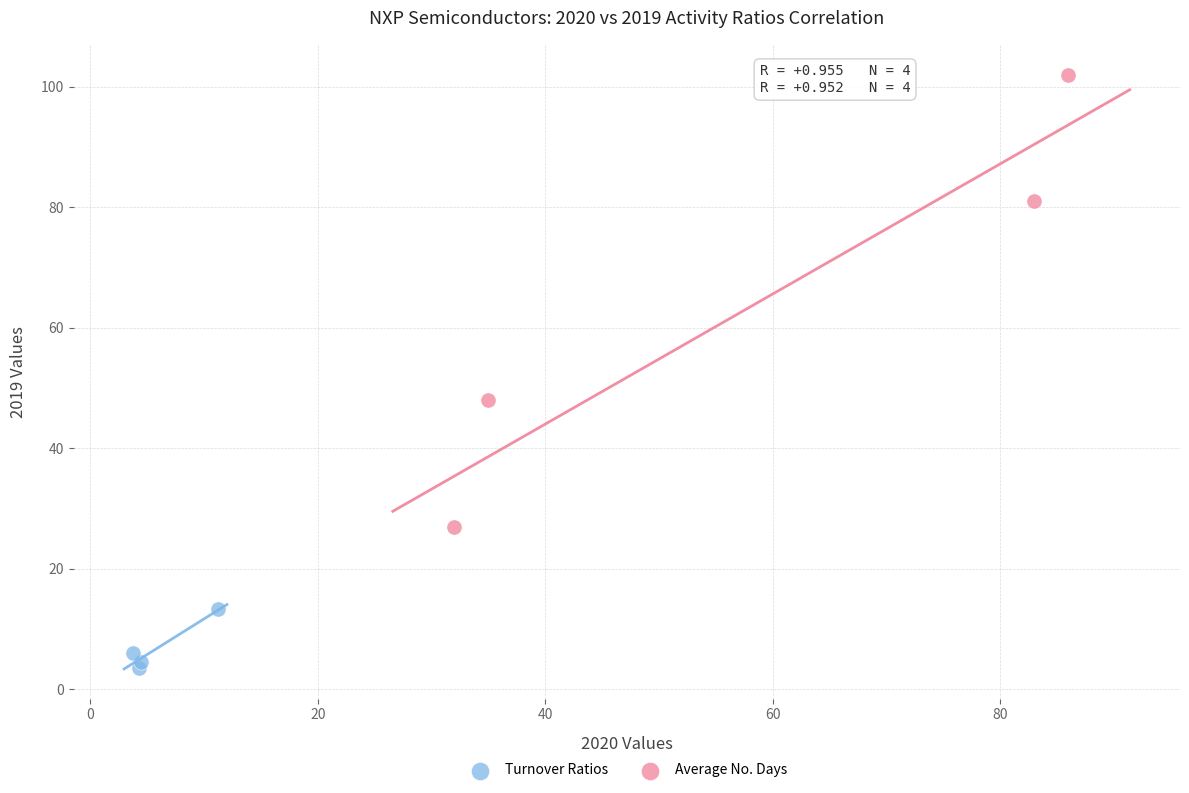

Which series contains the lowest Y value?

Turnover Ratios